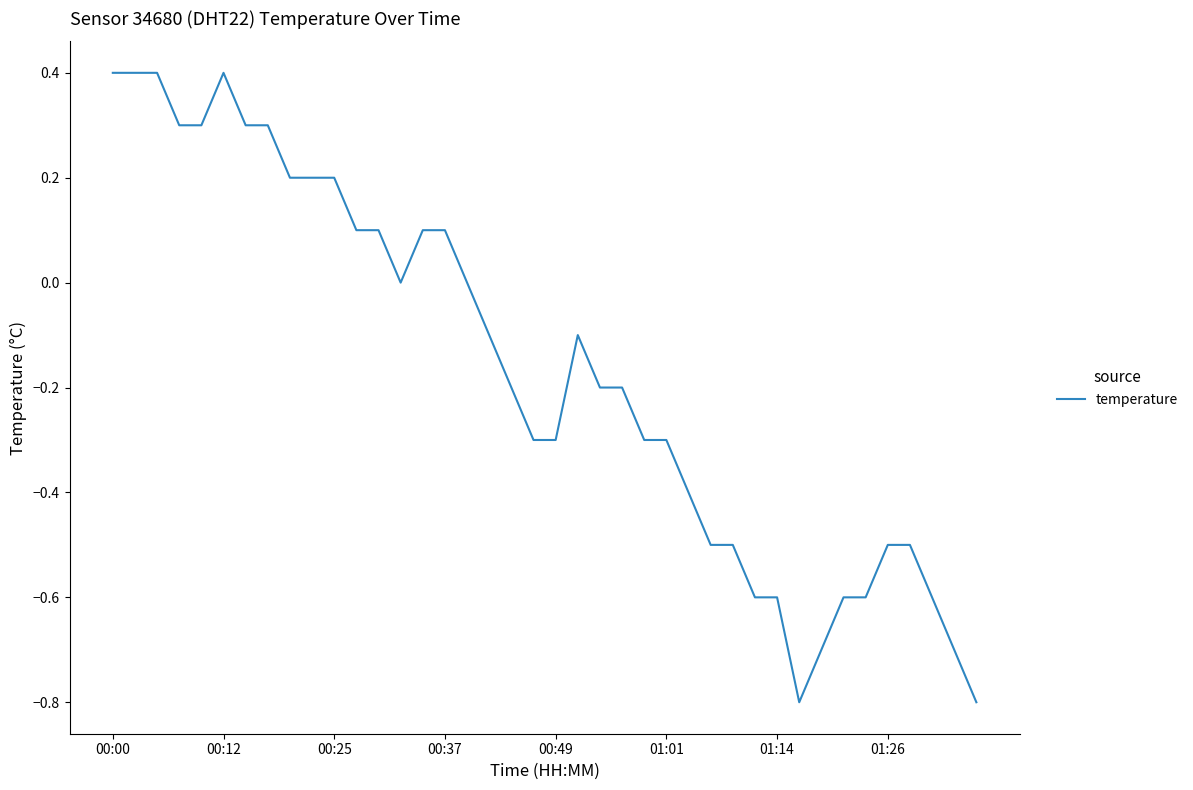

What is the greatest value displayed?

0.4